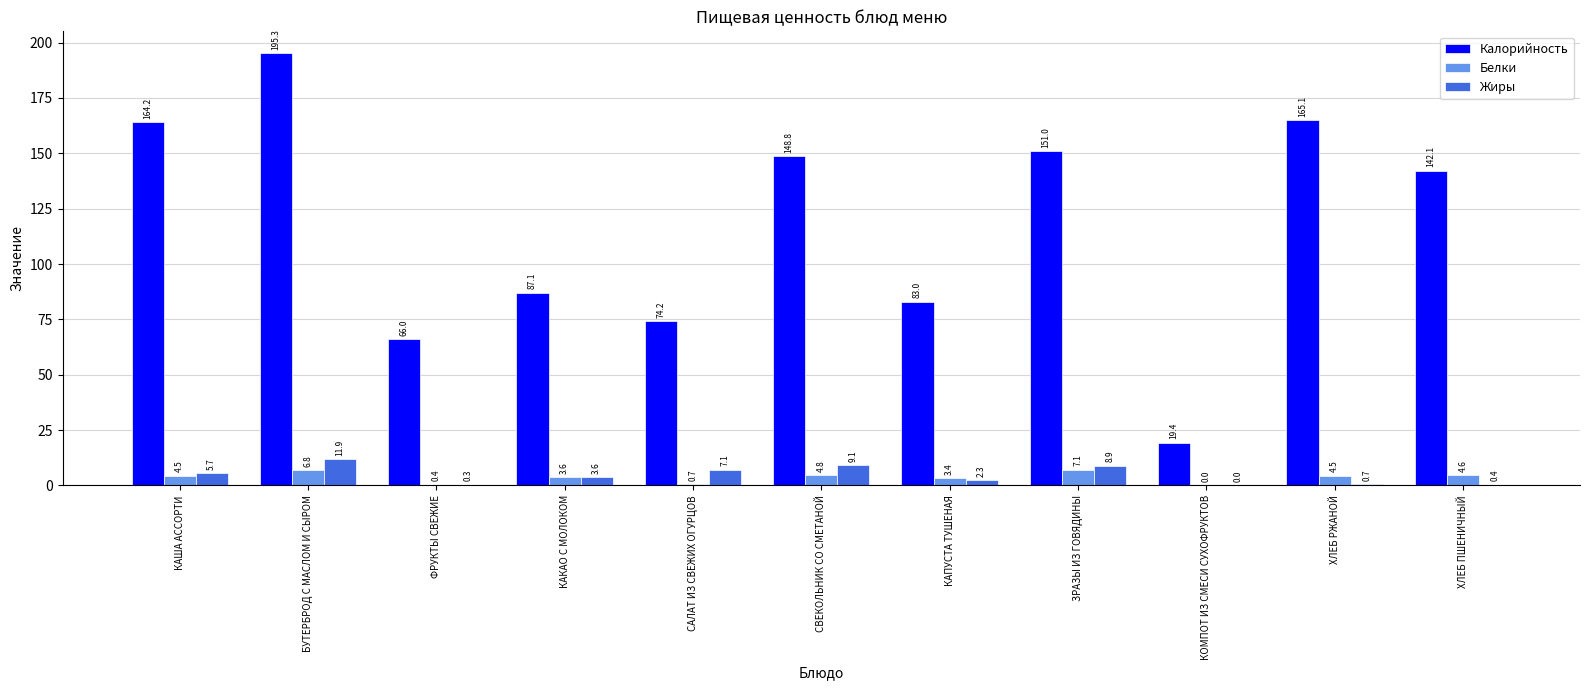

How many series are shown in this chart?

3